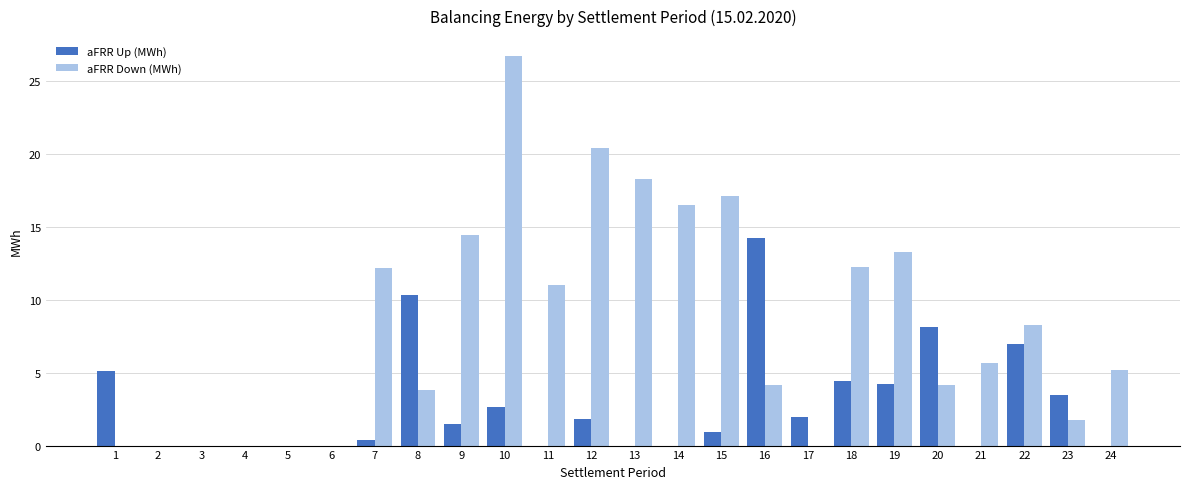

What are all the series names shown in the legend?

aFRR Up (MWh), aFRR Down (MWh)